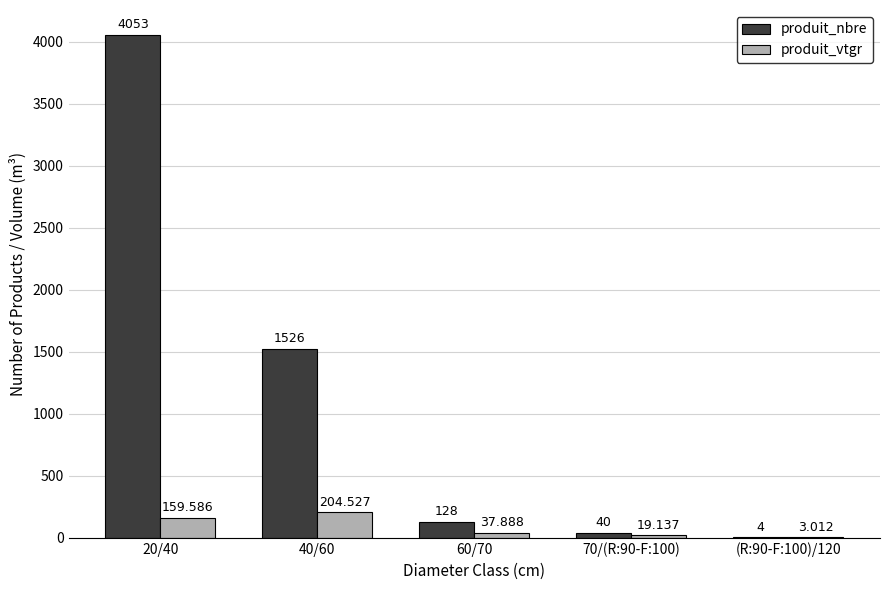

Which series has the largest total across all categories?

produit_nbre